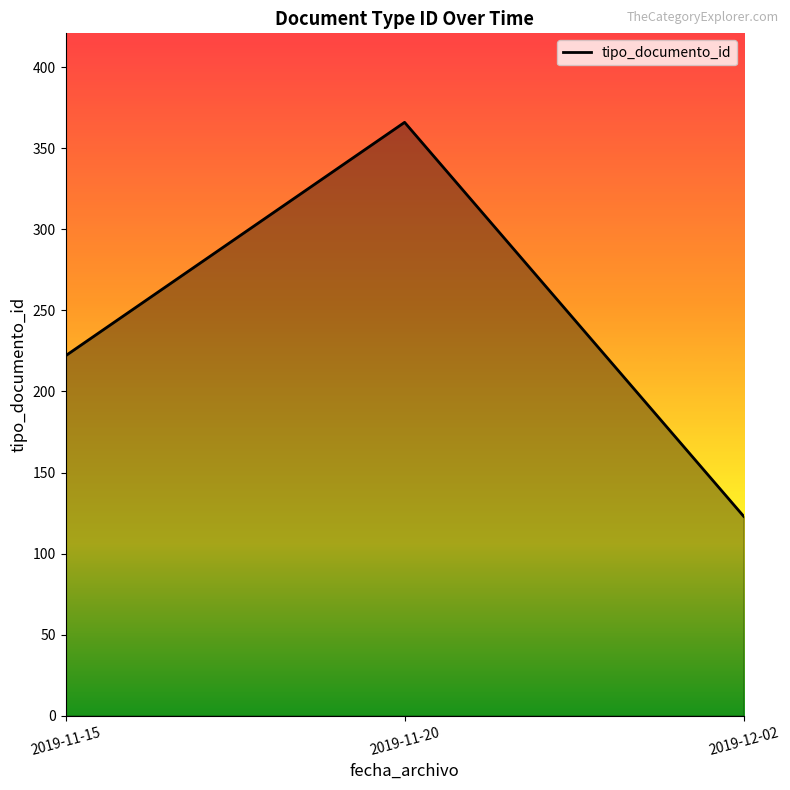

Where is the data nearest to the value 244?

2019-11-15